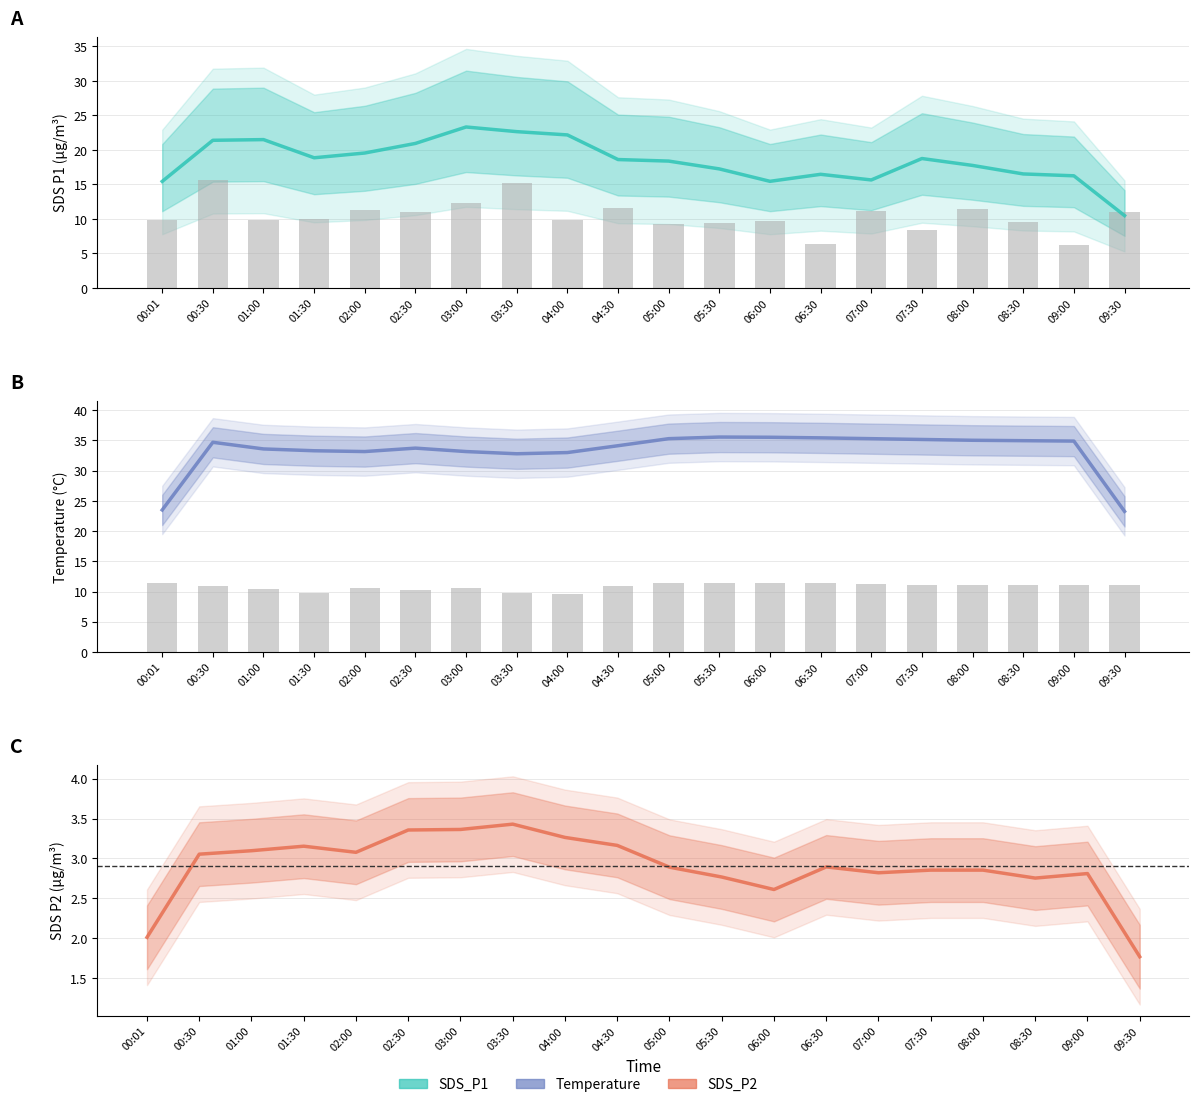

What is the sum of the SDS_P2 (Estimate) values at 02:30 and 05:30?

6.1